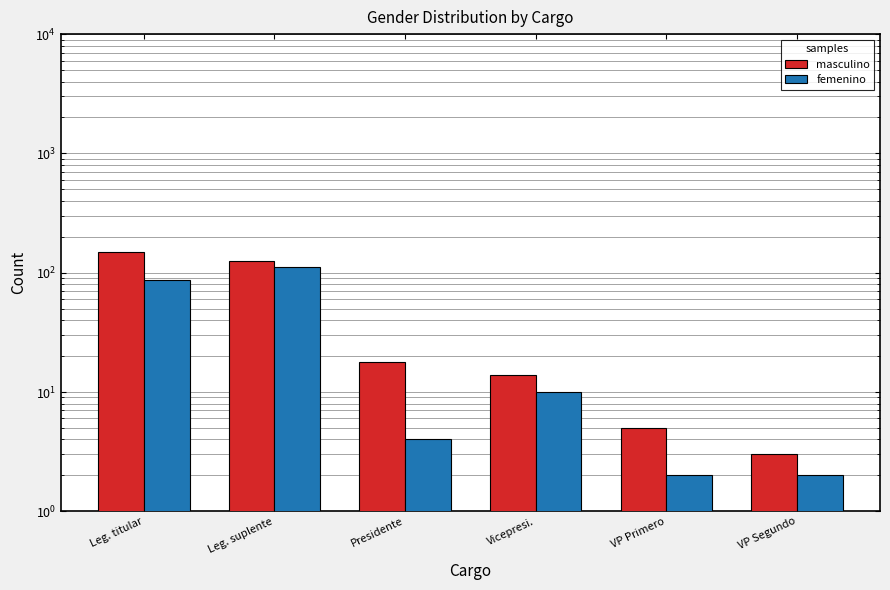

What is the label of the 6th bar from the right?

Leg. titular